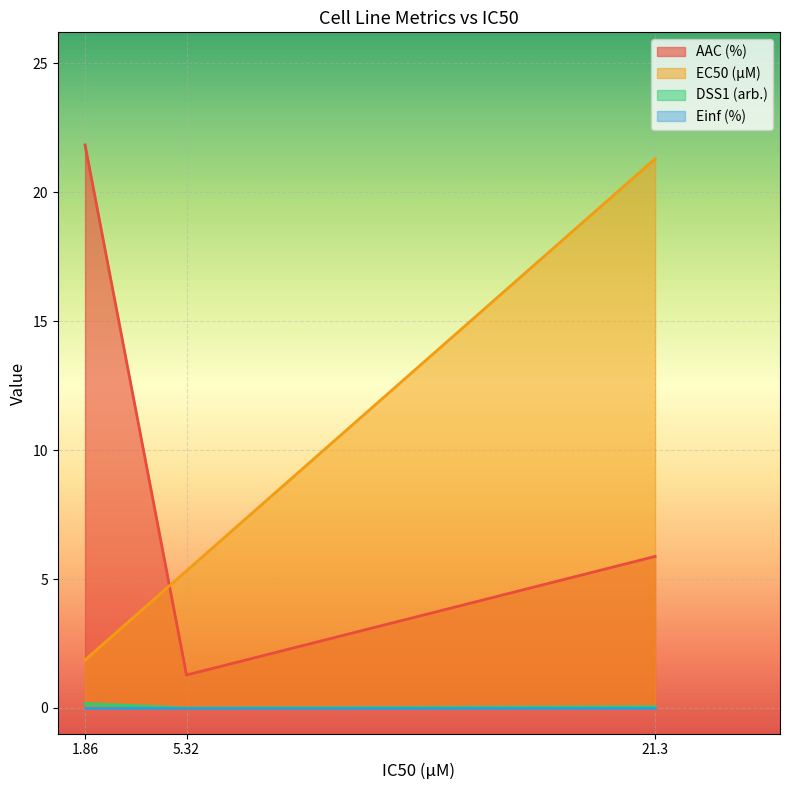

What value does the EC50 (µM) series have at 5.32?

5.3